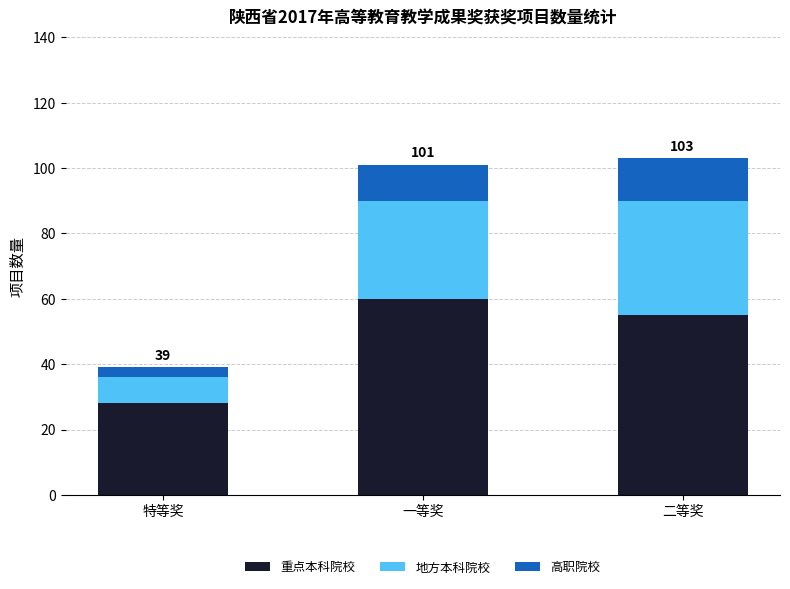

What is the total value across all series at 一等奖?

101